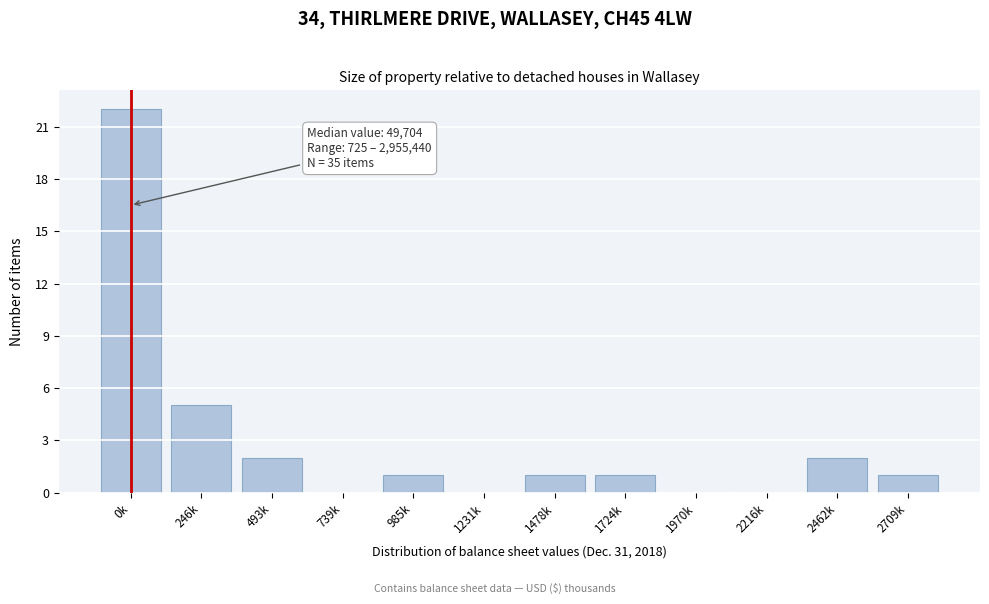

Reading left to right, list all the values displayed in this chart.

0k=22	246k=5	493k=2	739k=0	985k=1	1231k=0	1478k=1	1724k=1	1970k=0	2216k=0	2462k=2	2709k=1